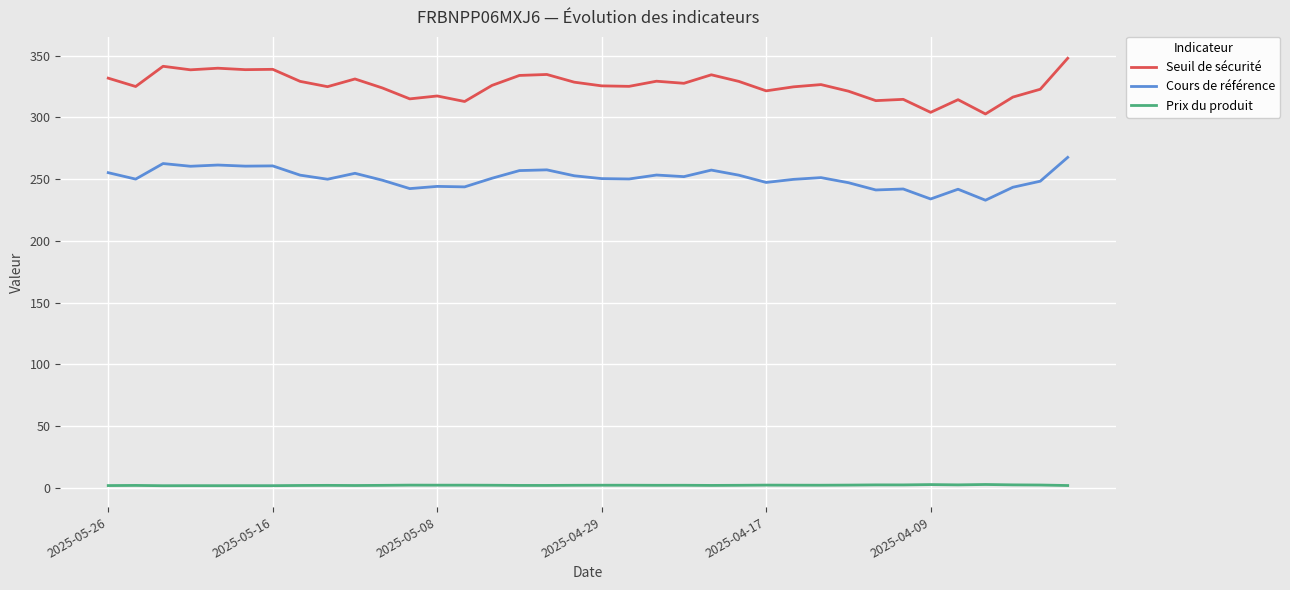

List the series in order of their overall mean, lowest first.

Prix du produit, Cours de référence, Seuil de sécurité